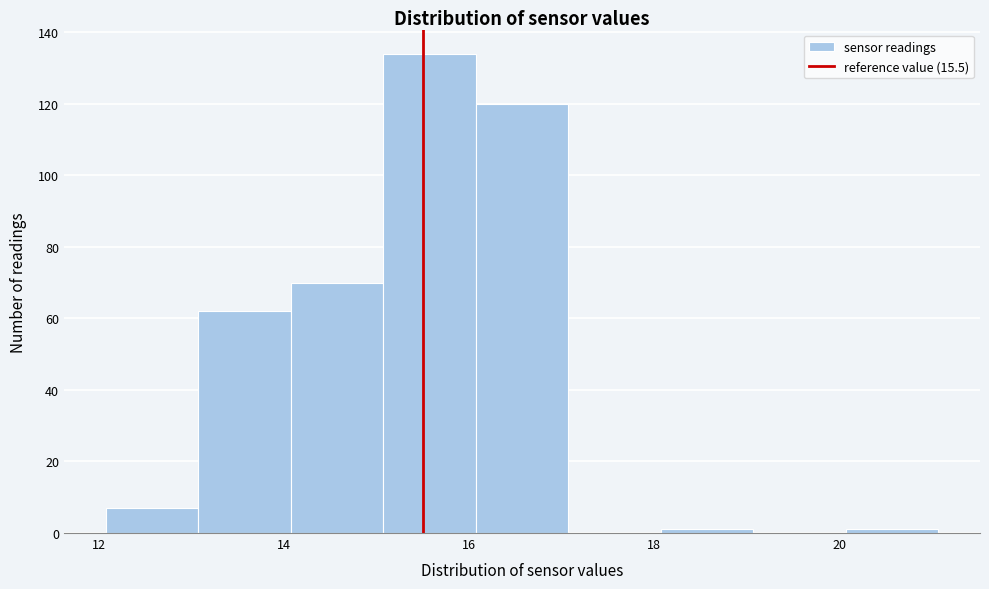

Over which range of the x-axis is the bar tallest?

15 to 16